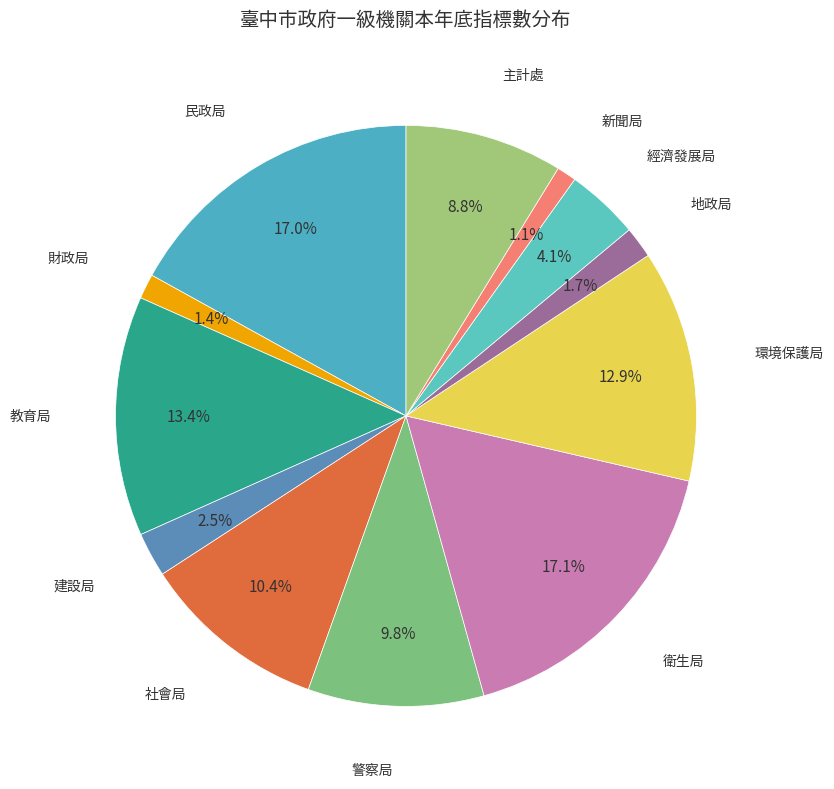

What is the total percentage of 環境保護局 and 建設局?

15.4%